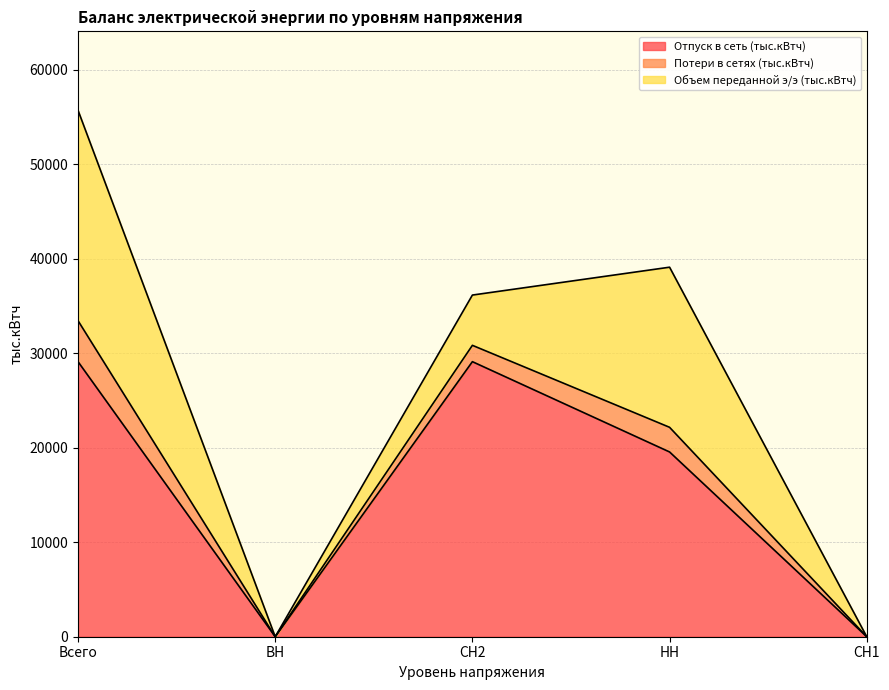

What is the value of the Отпуск в сеть (тыс.кВтч) point at the 1st from the left?

29117.4